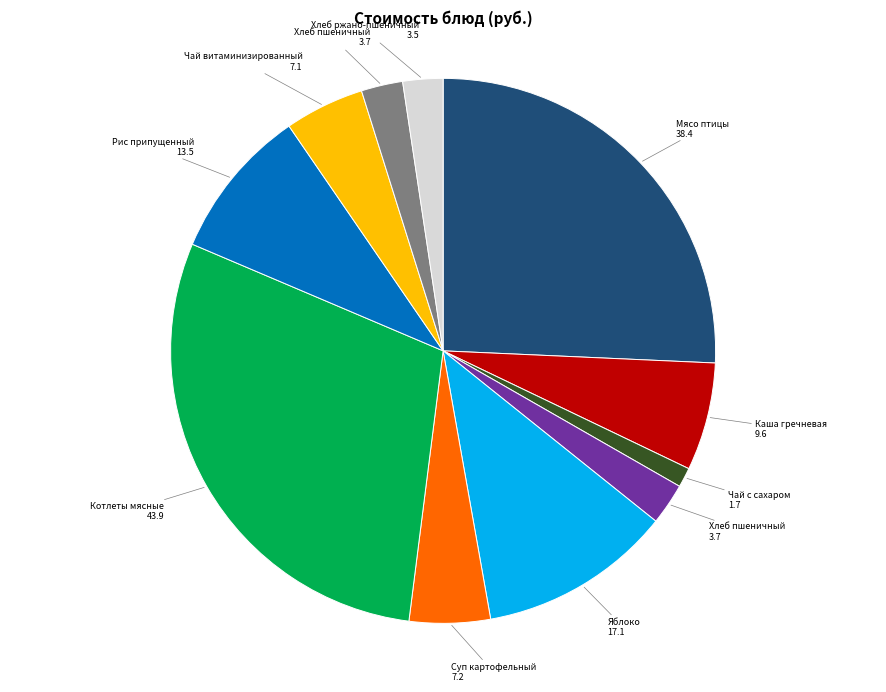

Count the number of slices in the pie.

11